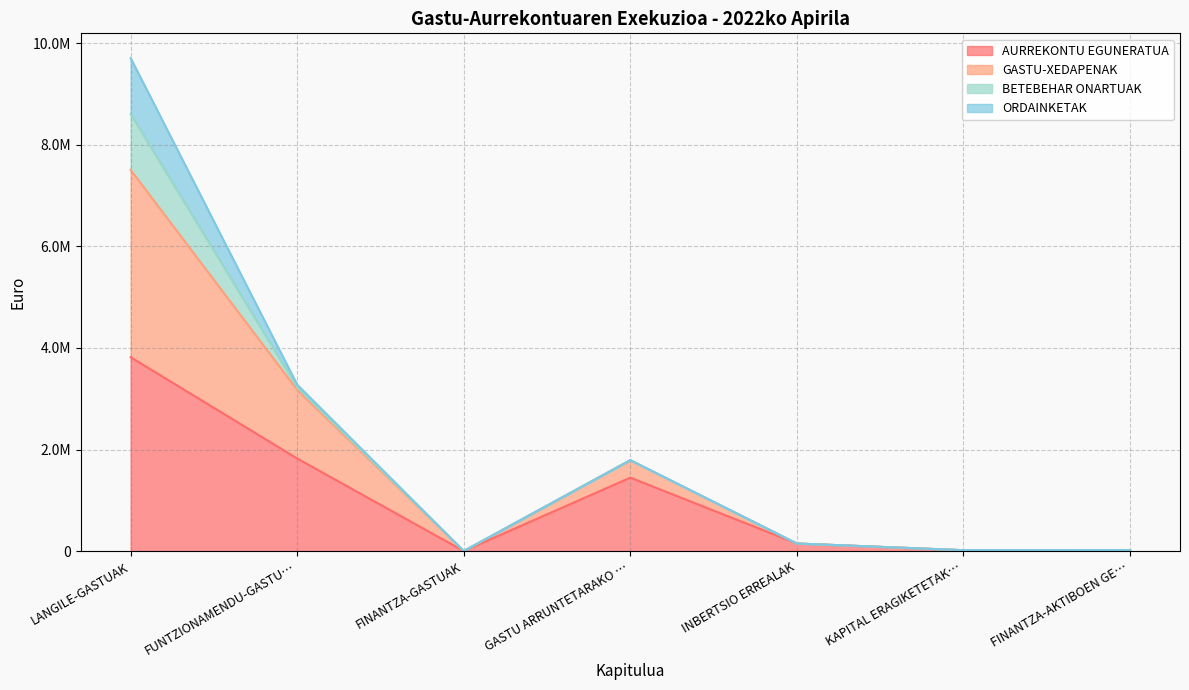

Where is the first local maximum for AURREKONTU EGUNERATUA?

GASTU ARRUNTETARAKO …